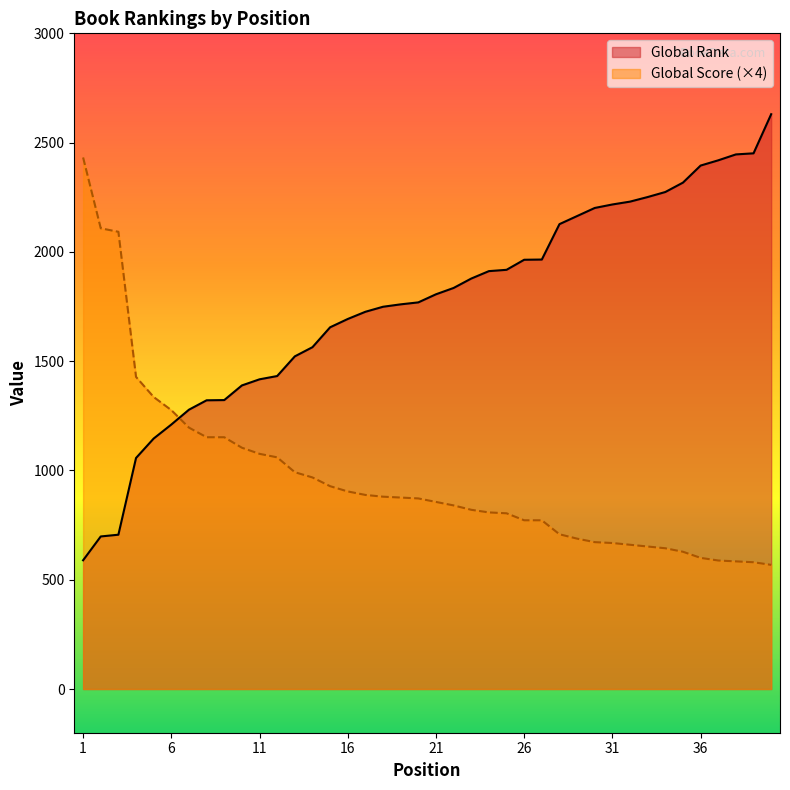

What value does the Global Rank series have at 15, to the nearest 50?

1650